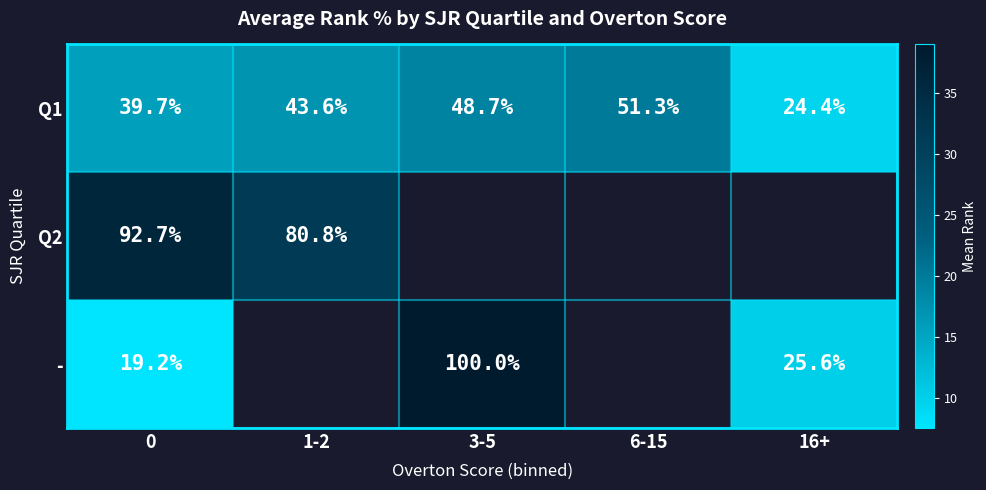

What is the maximum value for Q1?

51.3